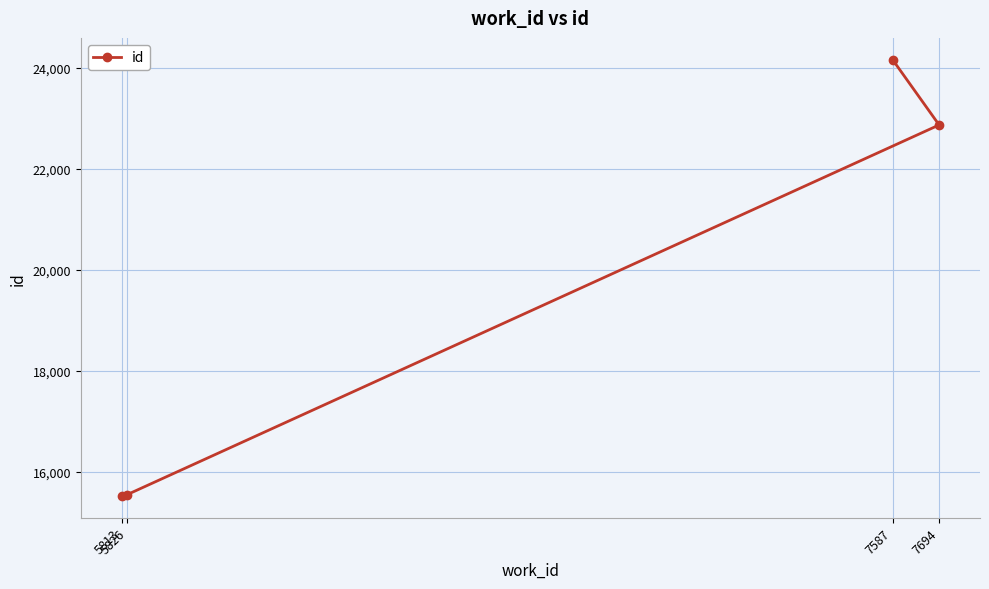

Rank the categories by value from lowest to highest.

5813, 5826, 7694, 7587